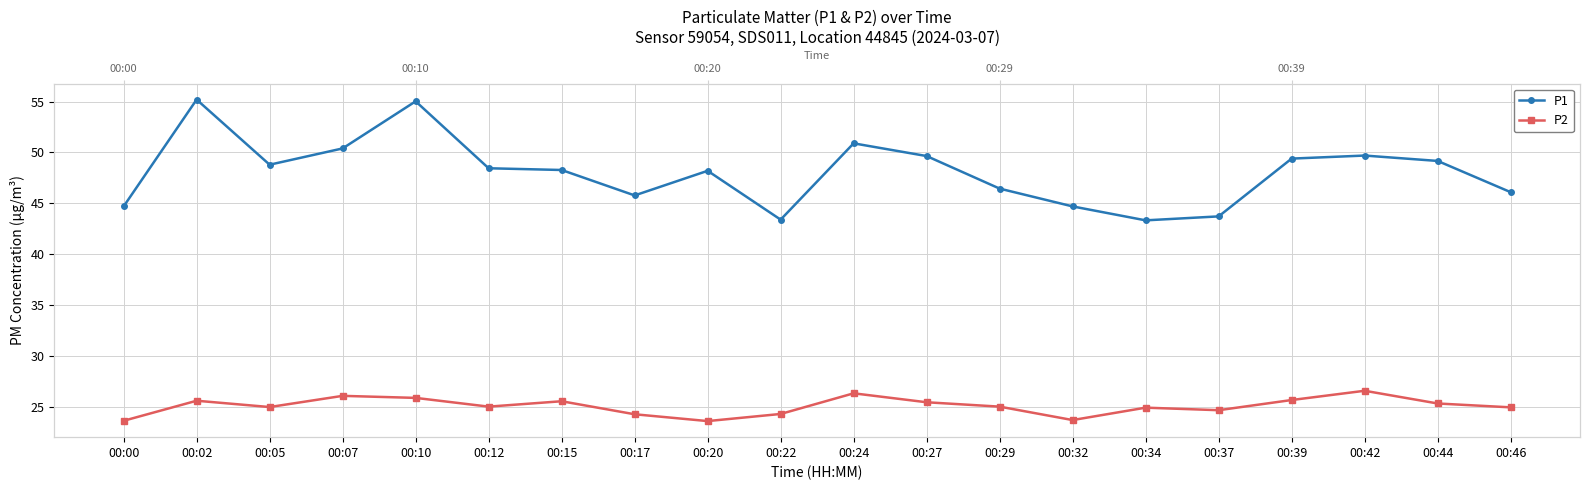

Where is the first local maximum for P1?

00:02